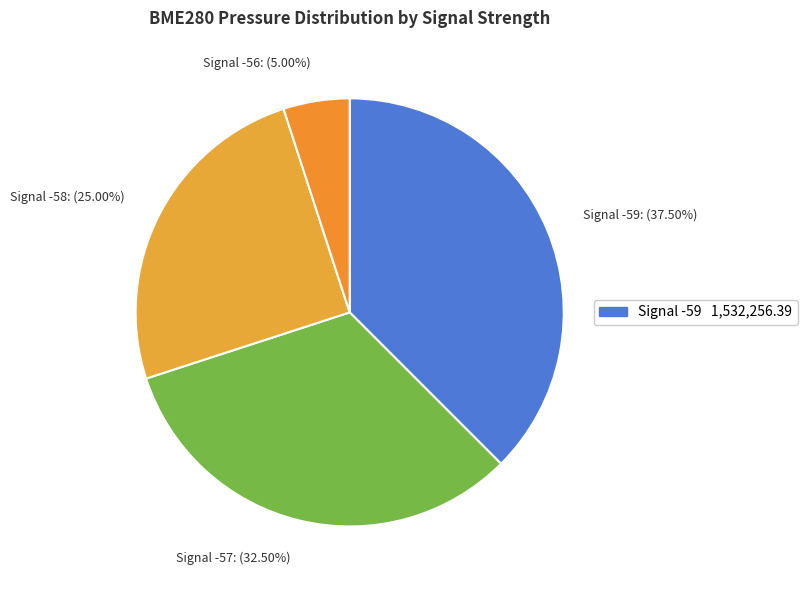

Which category has the smallest portion of the pie?

Signal -56: (5.00%)